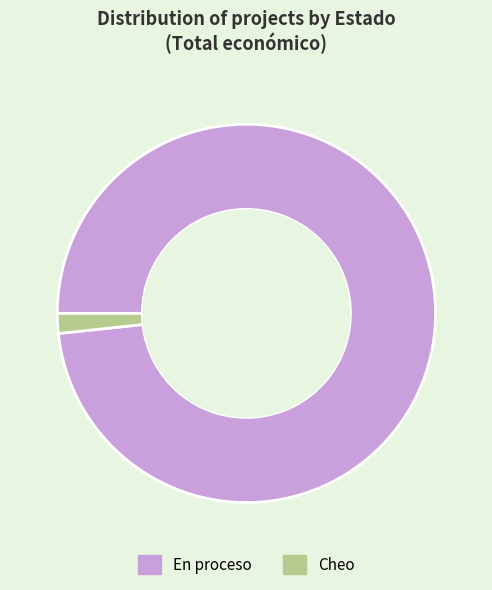

What is the smallest slice in the pie chart?

Cheo